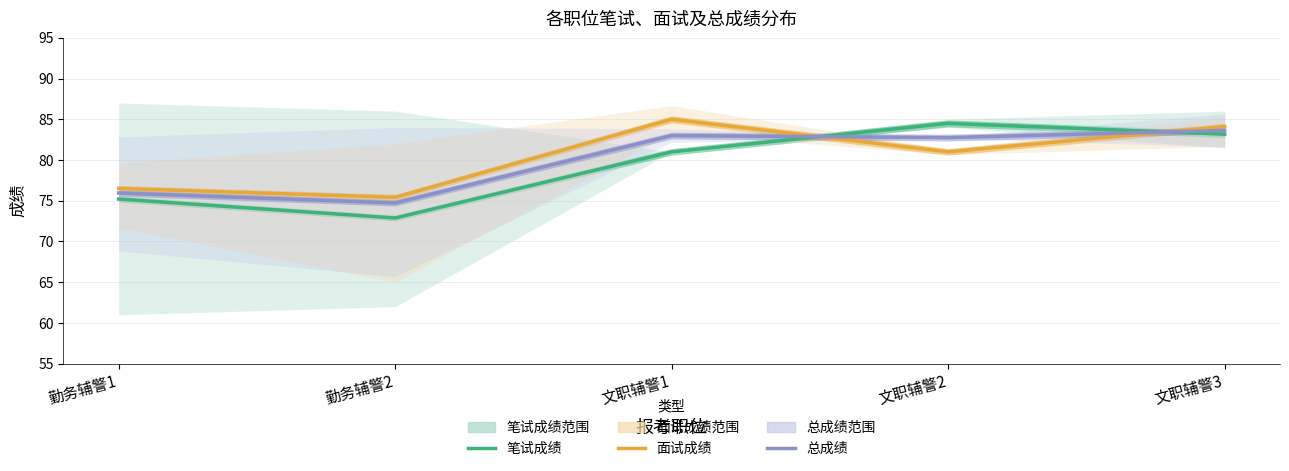

At how many categories does at least one series exceed 80?

3